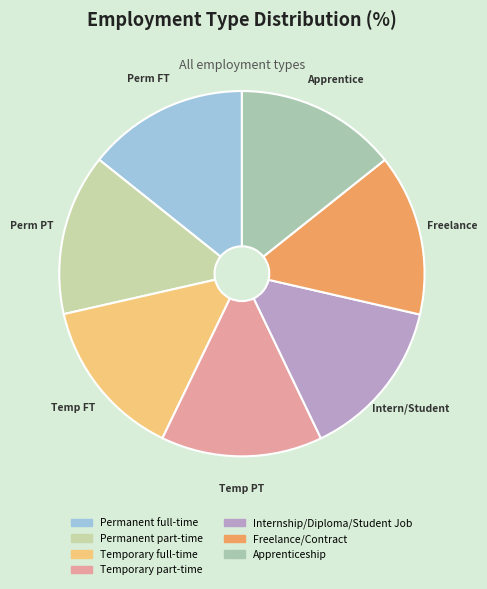

Combined, do Temp FT and Apprentice account for over 50%?

No